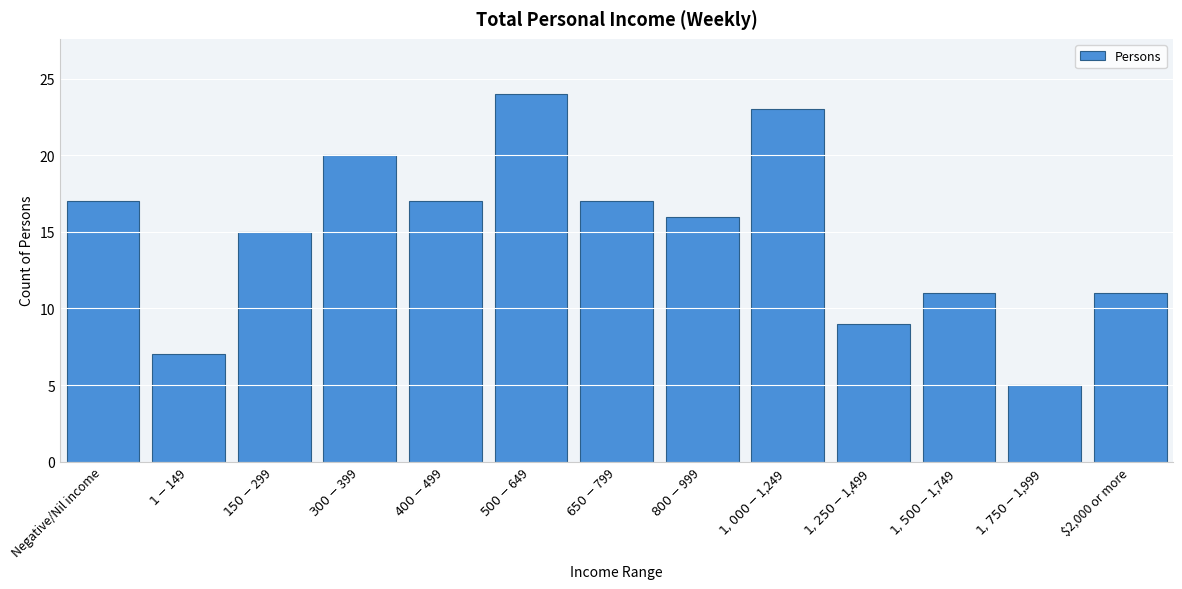

Reading left to right, list all the values displayed in this chart.

17	7	15	20	17	24	17	16	23	9	11	5	11